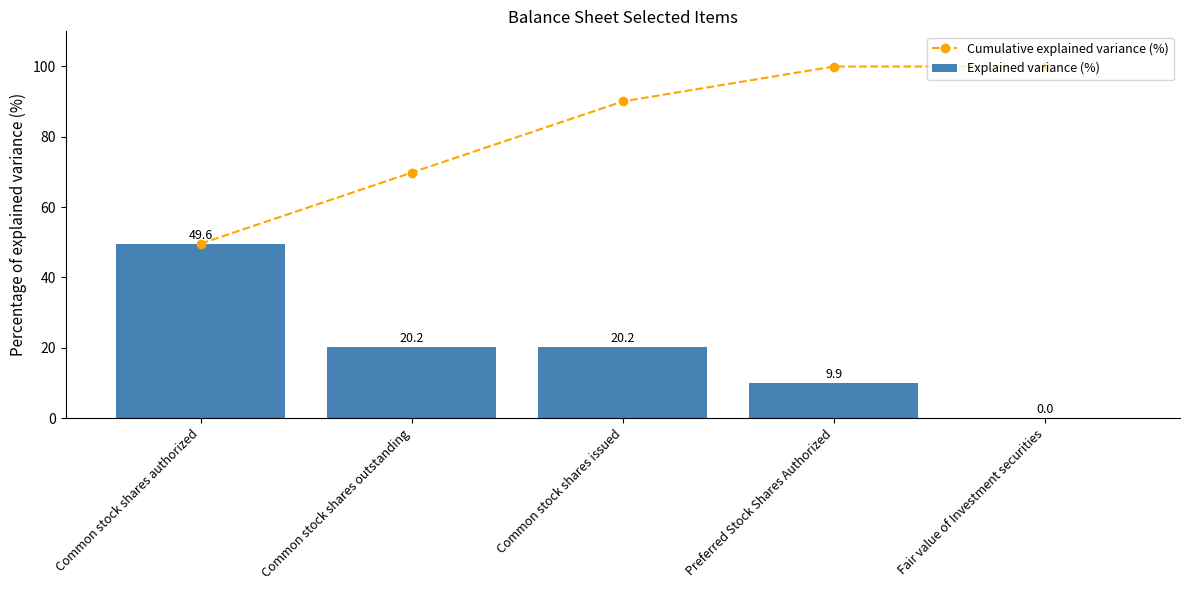

Between Common stock shares issued and Fair value of Investment securities, which series saw the biggest shift?

Explained variance (%)